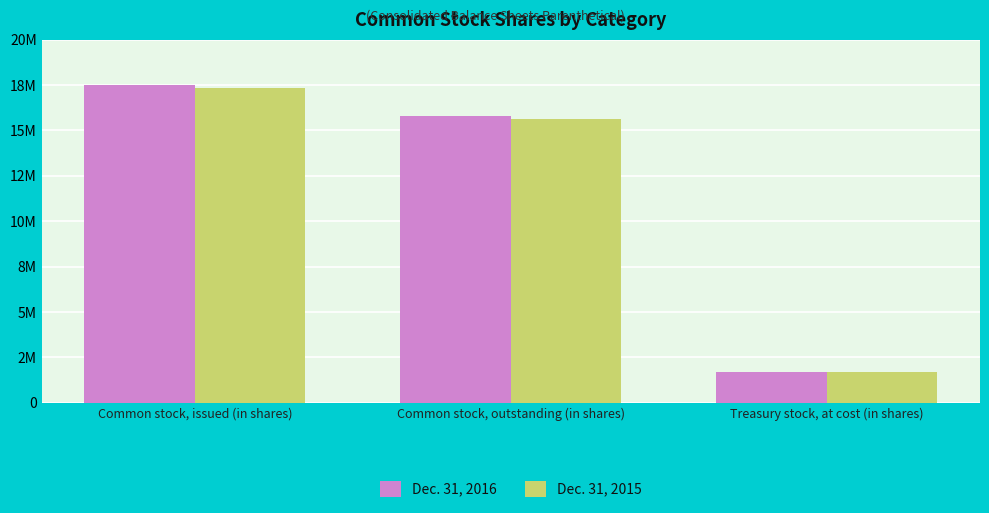

Are the bars grouped side by side (vs. stacked)?

Yes